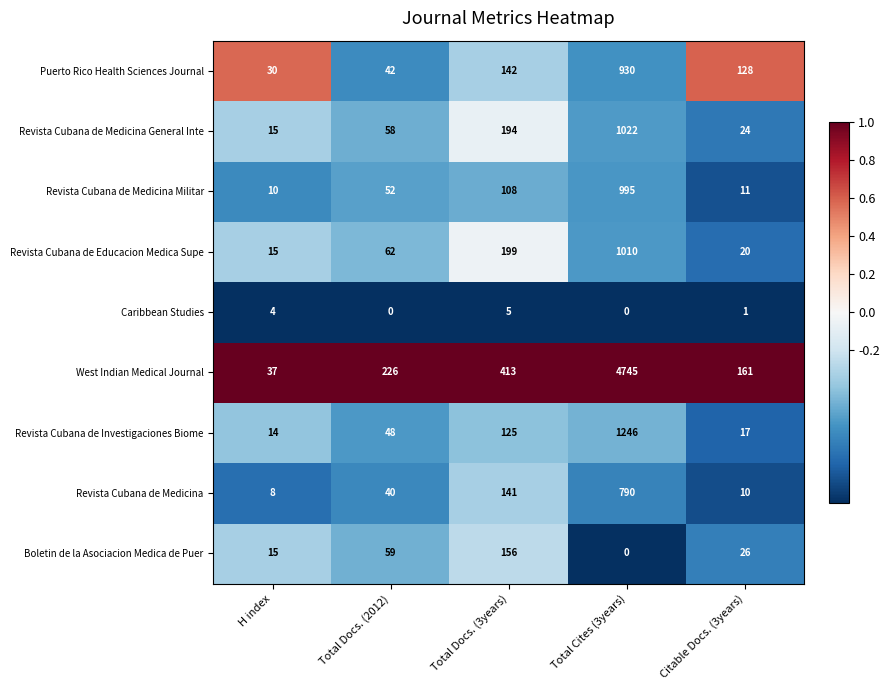

The Caribbean Studies series shows 4 at H index. True or false?

True